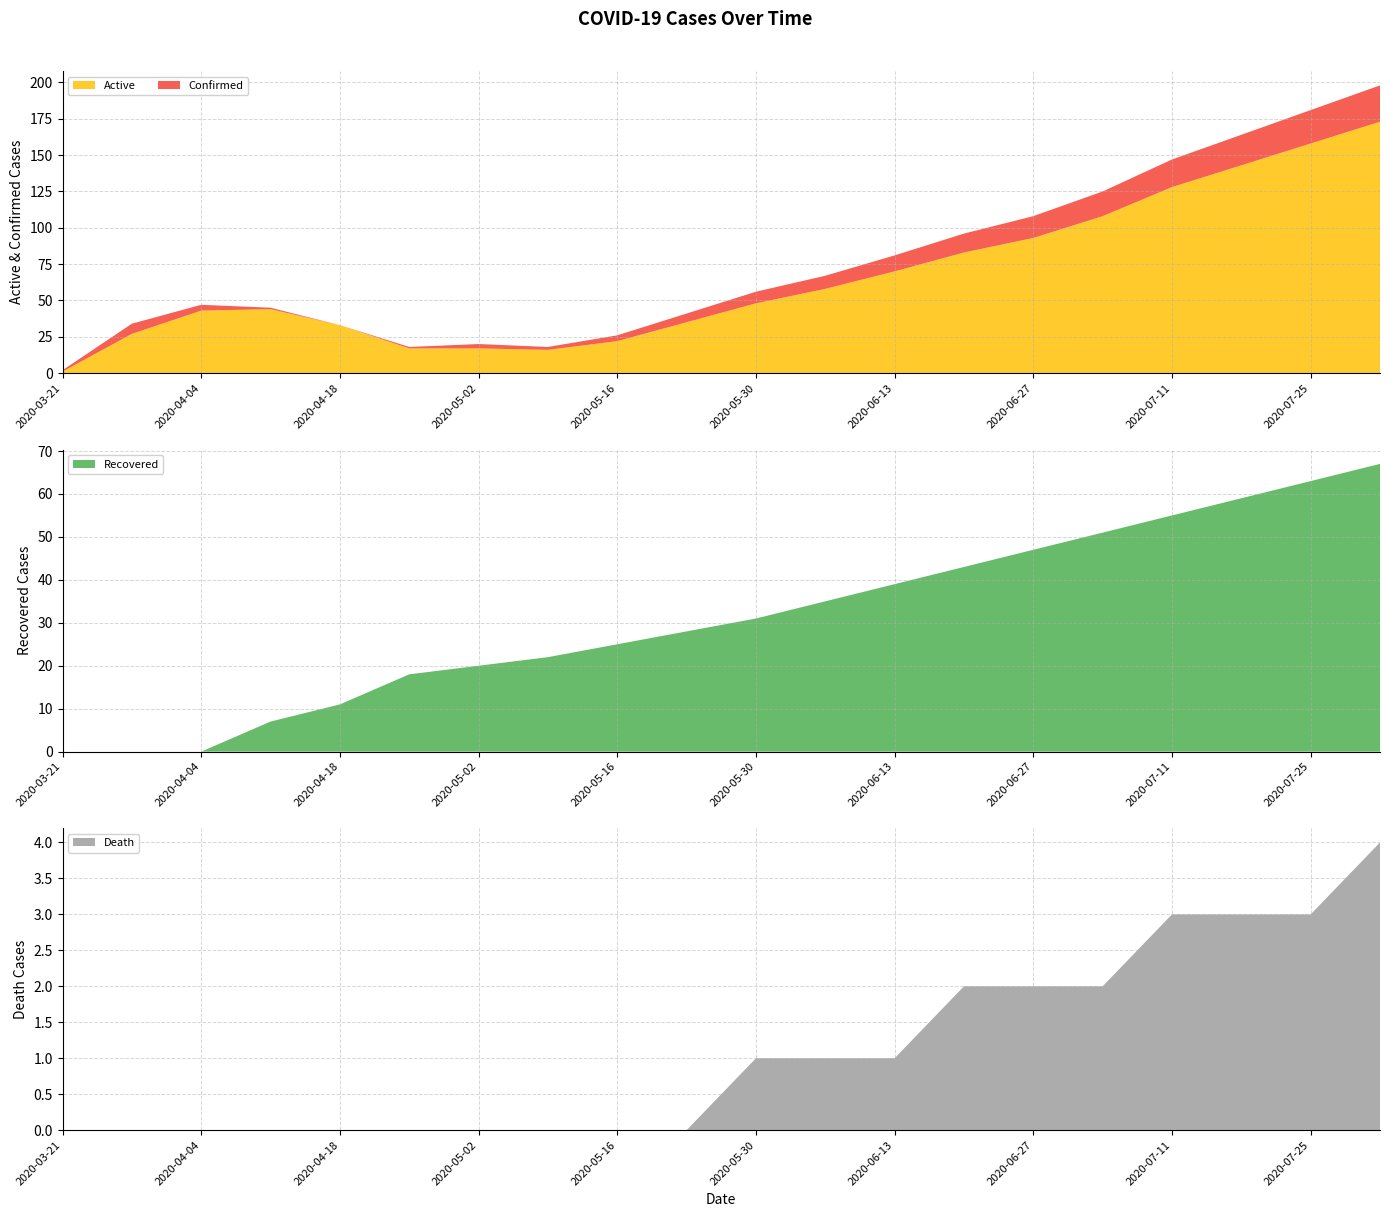

Reading right to left, what are all the values shown in this chart?

Active: 2020-08-01=175	2020-07-25=160	2020-07-18=145	2020-07-11=130	2020-07-04=110	2020-06-27=95	2020-06-20=85	2020-06-13=72	2020-06-06=60	2020-05-30=48	2020-05-23=35	2020-05-16=22	2020-05-09=16	2020-05-02=17	2020-04-25=17	2020-04-18=33	2020-04-11=44	2020-04-04=43	2020-03-28=27	2020-03-21=1
Confirmed: 2020-08-01=26	2020-07-25=24	2020-07-18=22	2020-07-11=20	2020-07-04=18	2020-06-27=16	2020-06-20=14	2020-06-13=12	2020-06-06=10	2020-05-30=8	2020-05-23=6	2020-05-16=4	2020-05-09=2	2020-05-02=3	2020-04-25=1	2020-04-18=0	2020-04-11=1	2020-04-04=4	2020-03-28=7	2020-03-21=1
Recovered: 2020-08-01=68	2020-07-25=64	2020-07-18=60	2020-07-11=56	2020-07-04=52	2020-06-27=48	2020-06-20=44	2020-06-13=40	2020-06-06=36	2020-05-30=32	2020-05-23=28	2020-05-16=25	2020-05-09=22	2020-05-02=20	2020-04-25=18	2020-04-18=11	2020-04-11=7	2020-04-04=0	2020-03-28=0	2020-03-21=0
Death: 2020-08-01=4	2020-07-25=3	2020-07-18=3	2020-07-11=3	2020-07-04=2	2020-06-27=2	2020-06-20=2	2020-06-13=1	2020-06-06=1	2020-05-30=1	2020-05-23=0	2020-05-16=0	2020-05-09=0	2020-05-02=0	2020-04-25=0	2020-04-18=0	2020-04-11=0	2020-04-04=0	2020-03-28=0	2020-03-21=0